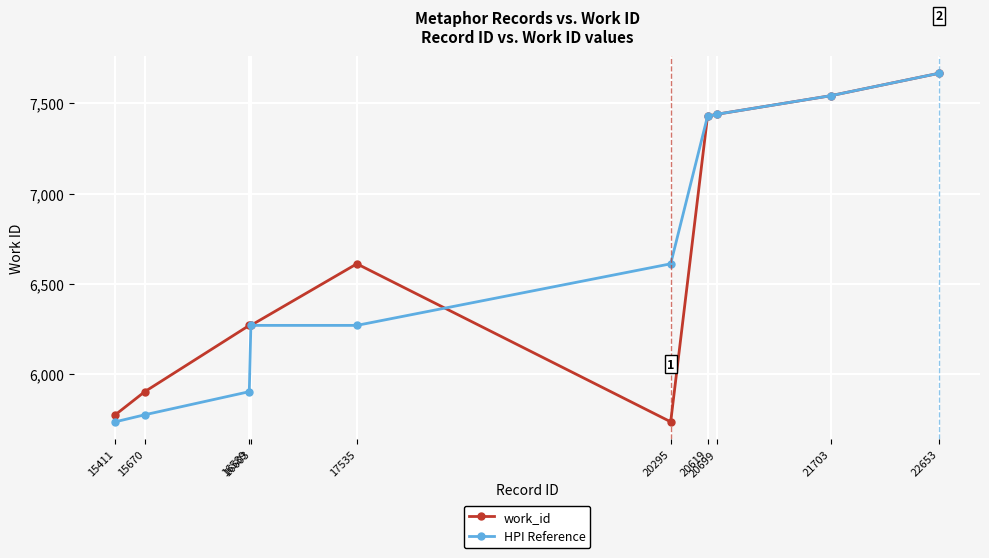

Where is HPI Reference nearest to the value 6701?

20295